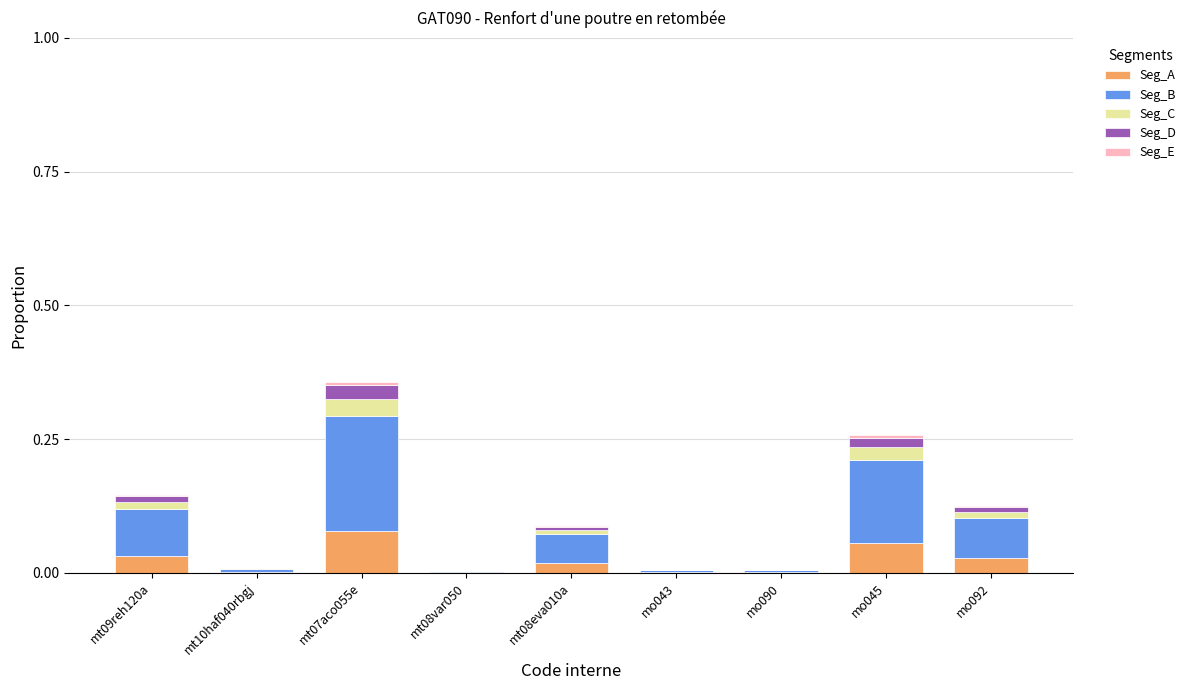

The value of Seg_A at mo092 is 0.0. True or false?

True